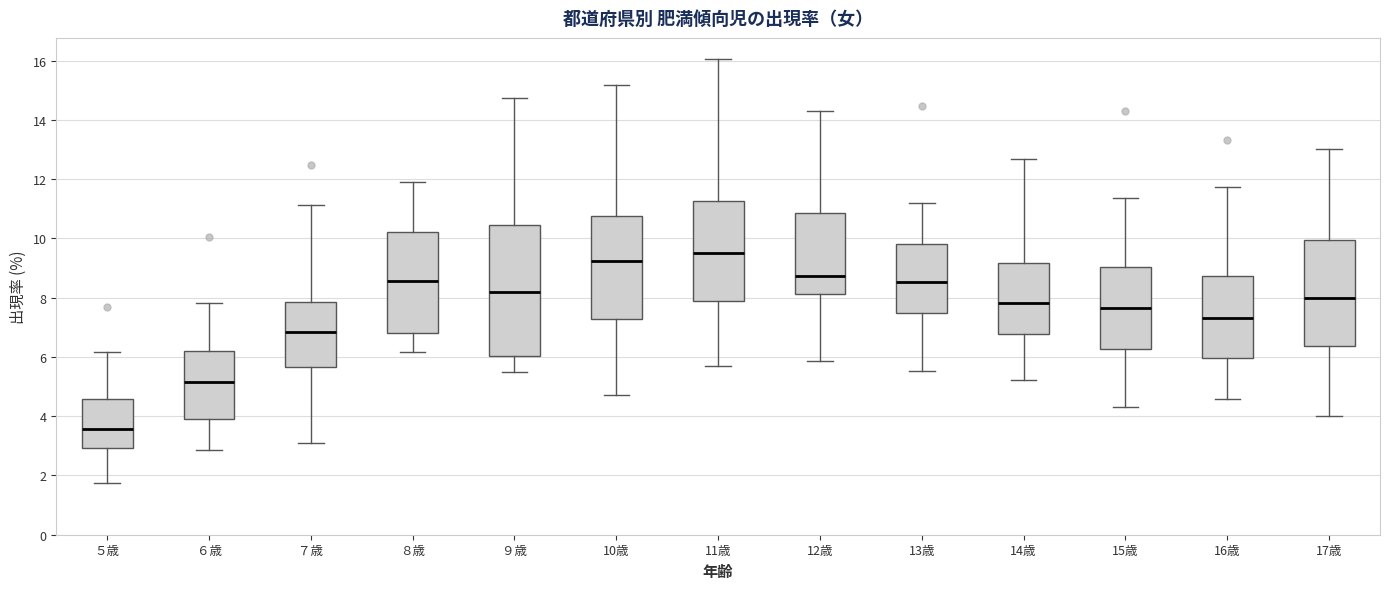

Reading left to right, read every box against the y-axis: the position of its median line, the range the box covers, and the ends of its whiskers. The values are not printed on the chart, so give them approximately, as read against the axis.

５歳: median 3.6, box 3.0 to 4.6, whiskers 1.8 to 6.2
６歳: median 5.2, box 4.0 to 6.2, whiskers 2.8 to 7.8
７歳: median 6.8, box 5.6 to 7.8, whiskers 3.2 to 11.2
８歳: median 8.6, box 6.8 to 10.2, whiskers 6.2 to 11.8
９歳: median 8.2, box 6.0 to 10.4, whiskers 5.4 to 14.8
10歳: median 9.2, box 7.2 to 10.8, whiskers 4.8 to 15.2
11歳: median 9.6, box 7.8 to 11.2, whiskers 5.8 to 16.0
12歳: median 8.8, box 8.2 to 10.8, whiskers 5.8 to 14.4
13歳: median 8.6, box 7.4 to 9.8, whiskers 5.6 to 11.2
14歳: median 7.8, box 6.8 to 9.2, whiskers 5.2 to 12.6
15歳: median 7.6, box 6.2 to 9.0, whiskers 4.4 to 11.4
16歳: median 7.4, box 6.0 to 8.8, whiskers 4.6 to 11.8
17歳: median 8.0, box 6.4 to 10.0, whiskers 4.0 to 13.0